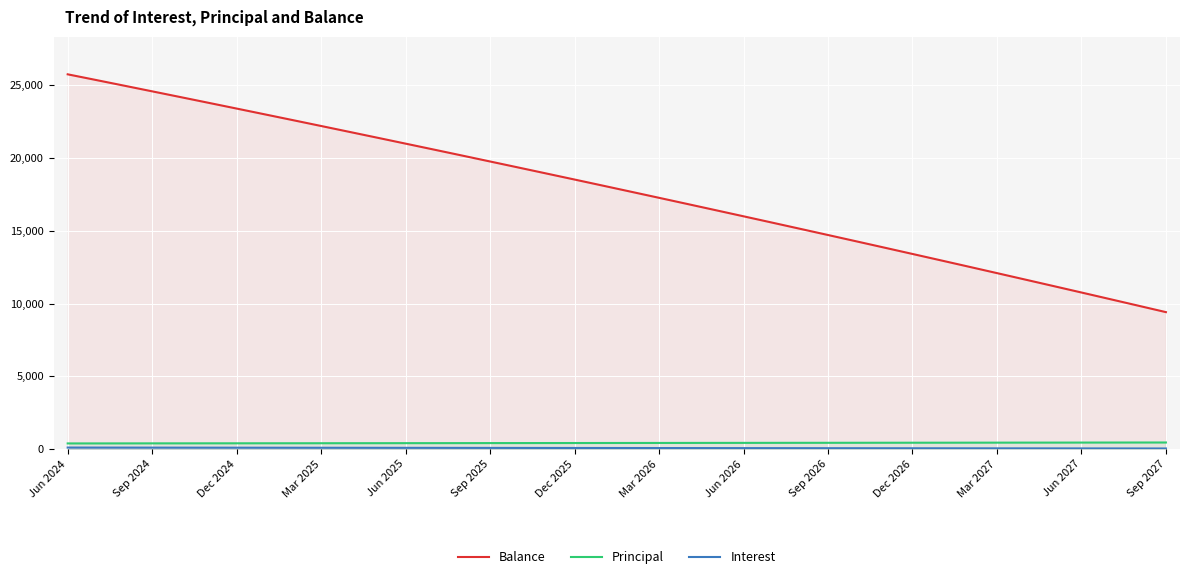

Which category has the lowest value in the Principal series?

Jun 2024